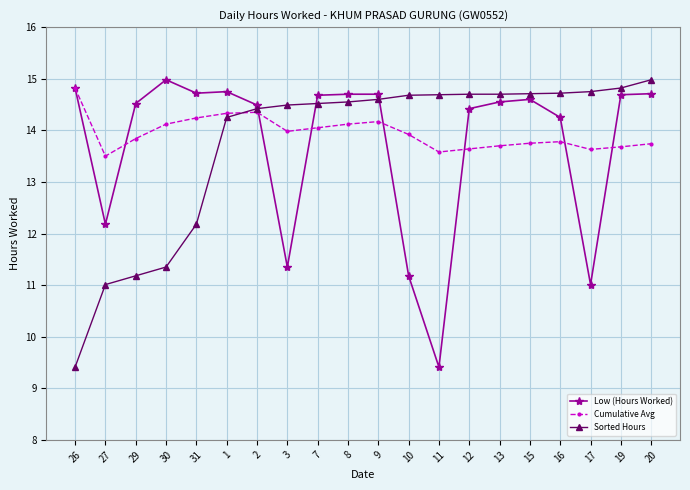

What is the total value across all series at 20?

43.4